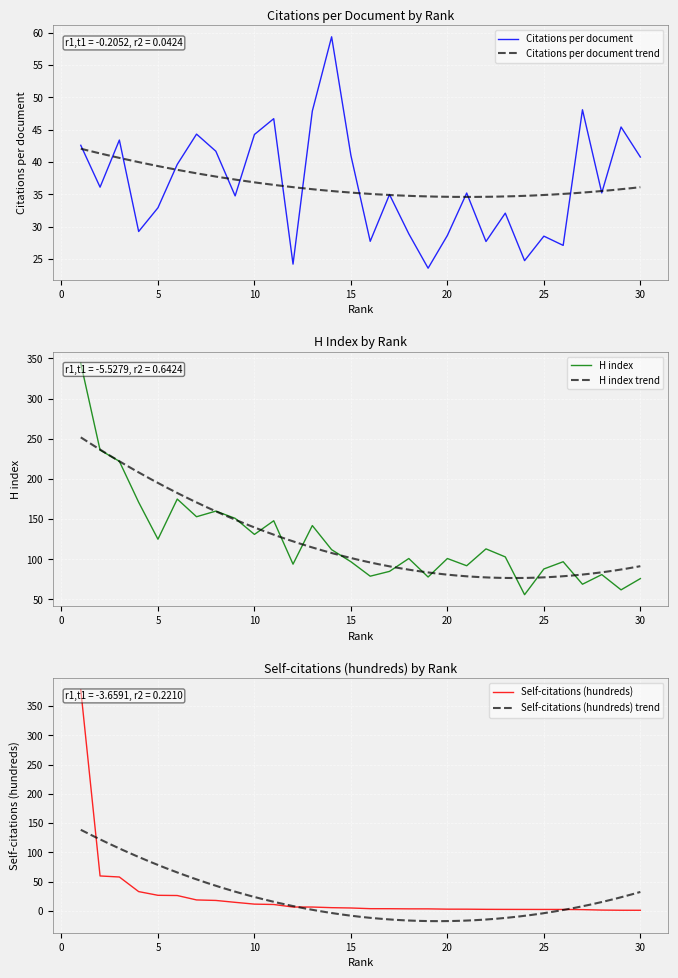

Which has a higher value, 19 or 28?

28